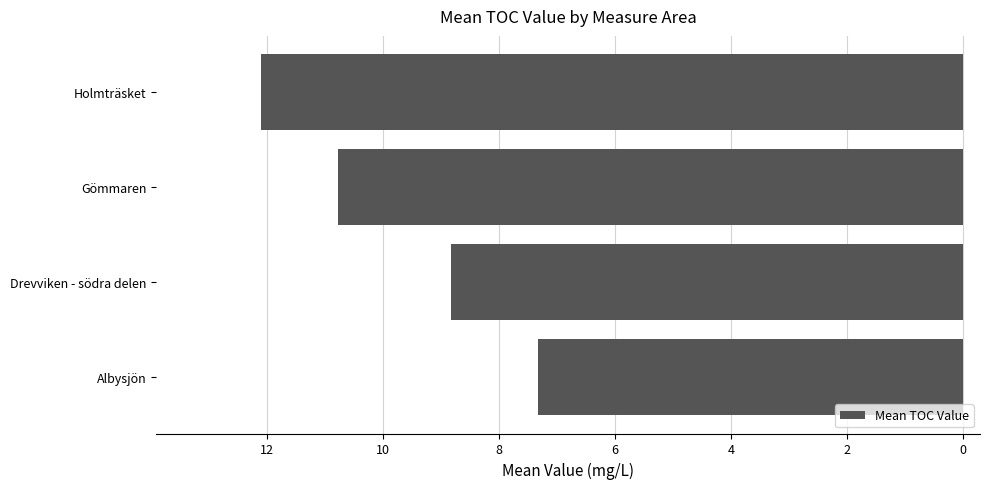

Are the bars horizontal?

Yes